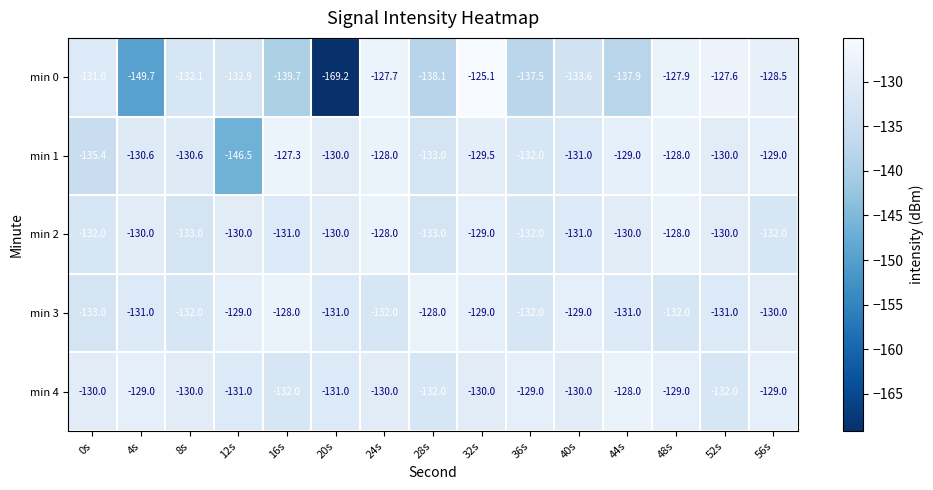

Count the number of data series in this chart.

5